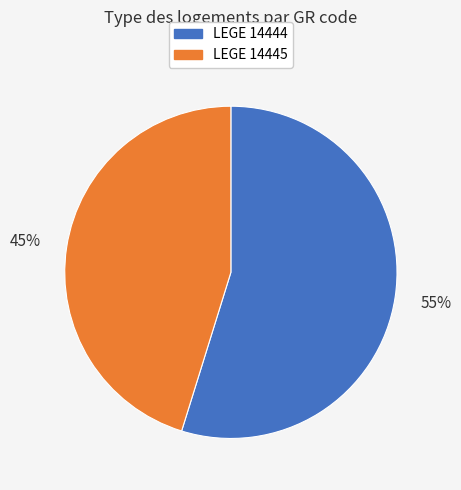

Which has a higher value, LEGE 14445 or LEGE 14444?

LEGE 14444